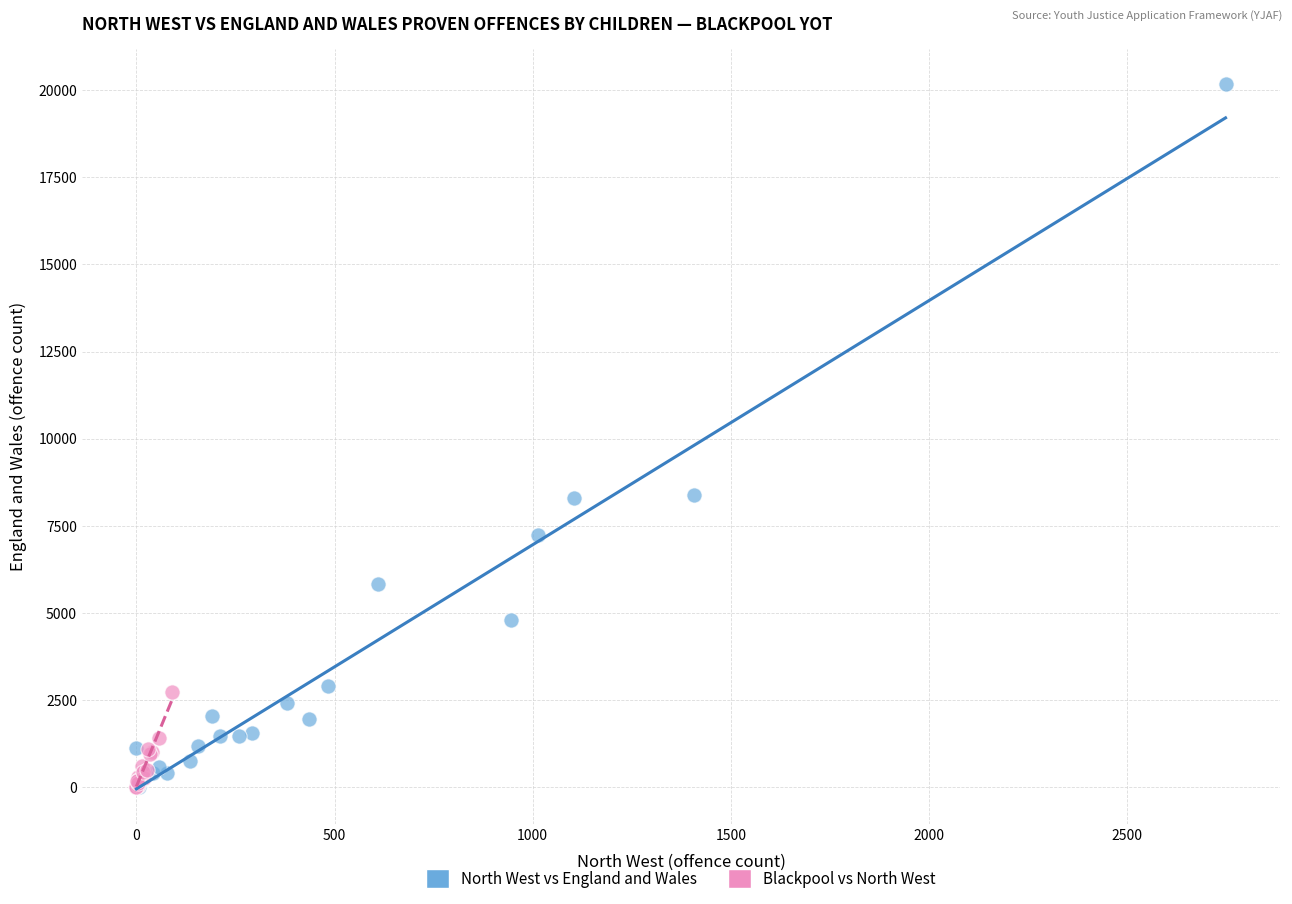

What are all the series names shown in the legend?

North West vs England and Wales, Blackpool vs North West